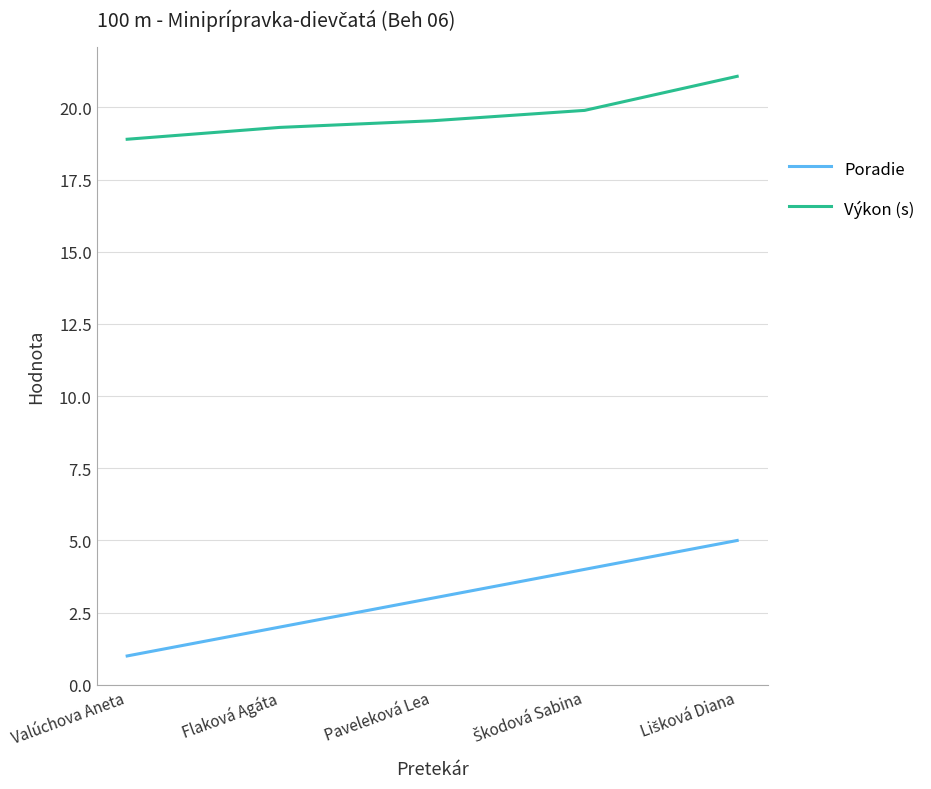

What is the total value across all series at Paveleková Lea?

22.5